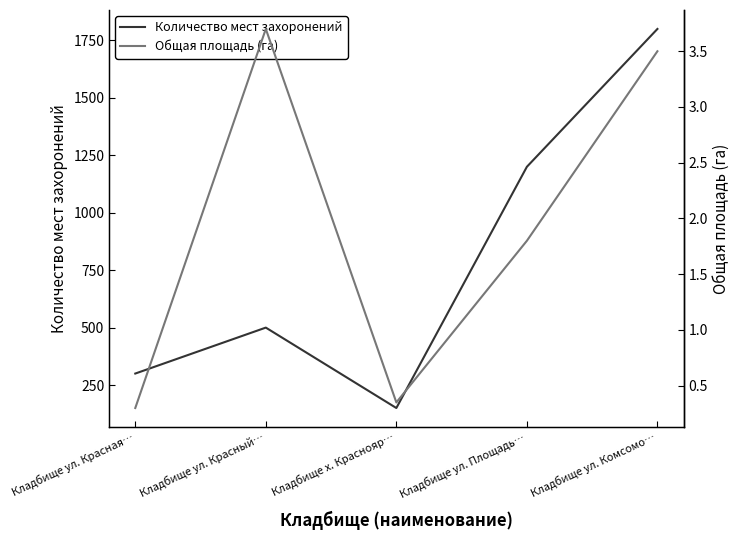

What is the sum of all Количество мест захоронений values?

3950